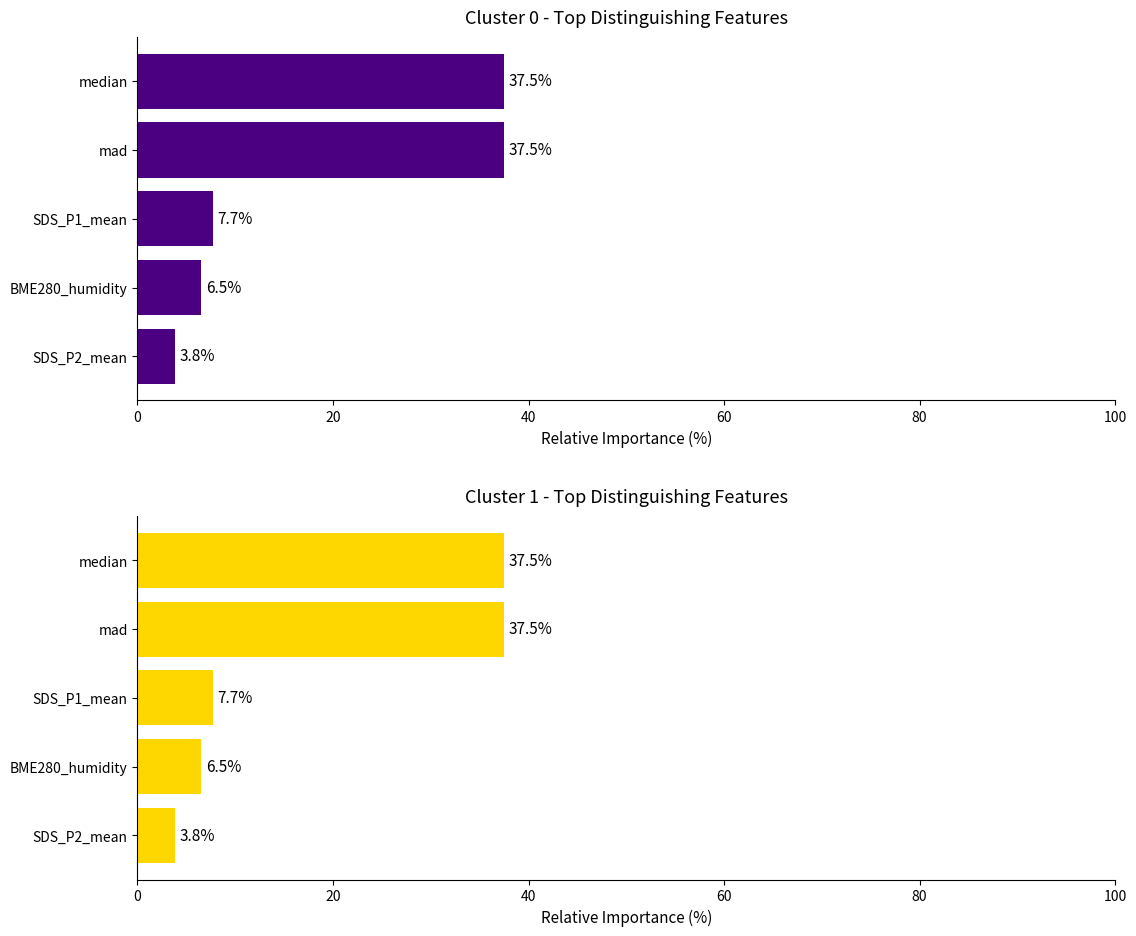

Reading left to right, extract all data points from this chart.

Cluster 0: 3.8	6.5	7.7	37.5	37.5
Cluster 1: 3.8	6.5	7.7	37.5	37.5